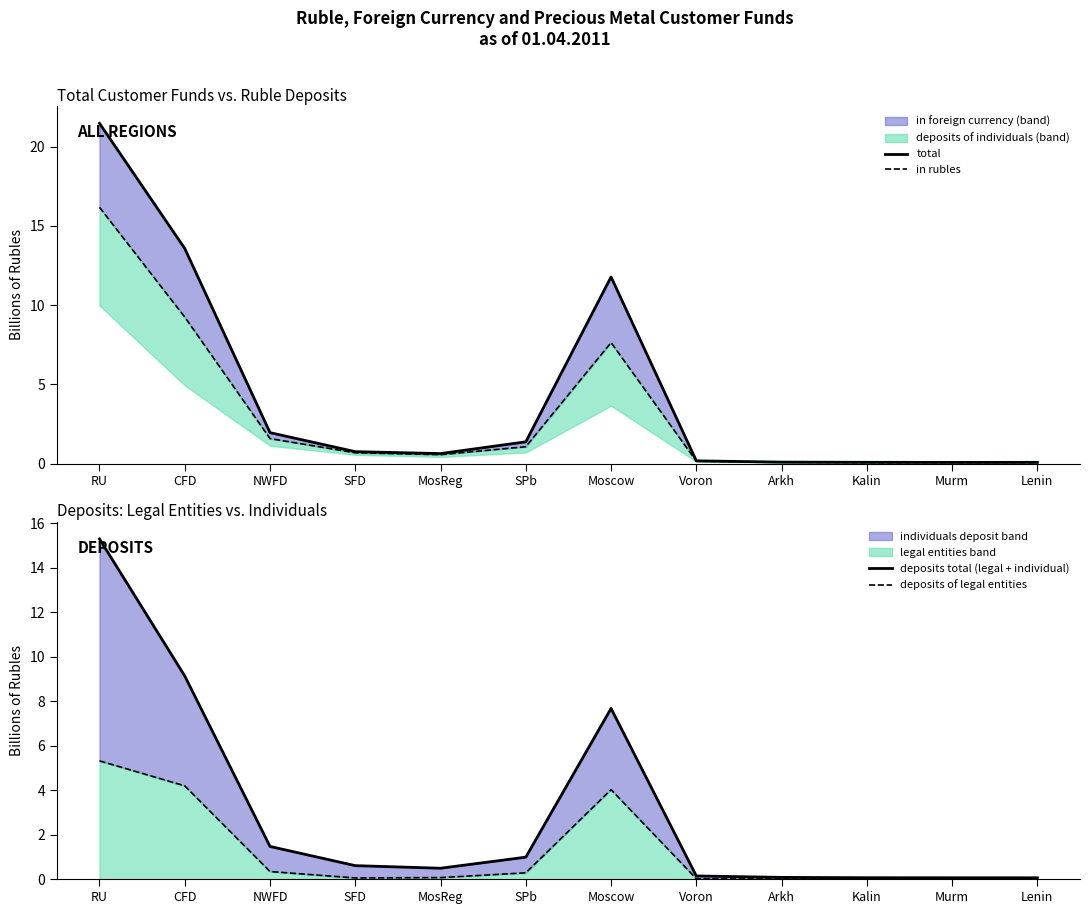

What position from the left is Arkh?

9